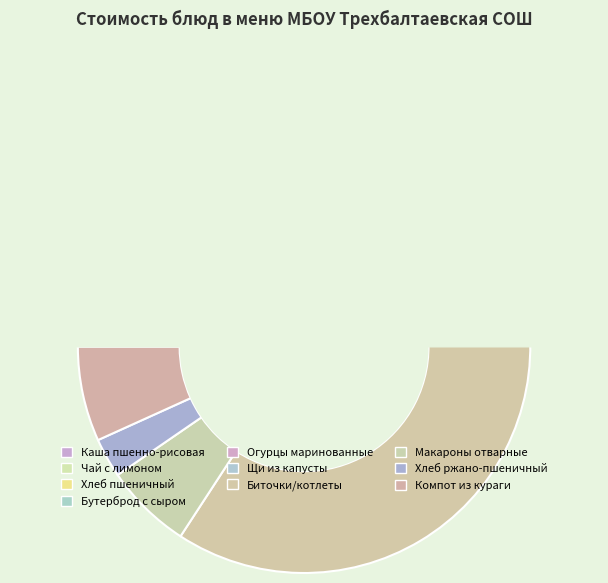

Combined, what portion of the pie is Каша из пшена и риса с маслом and Хлеб пшеничный?

17.3%